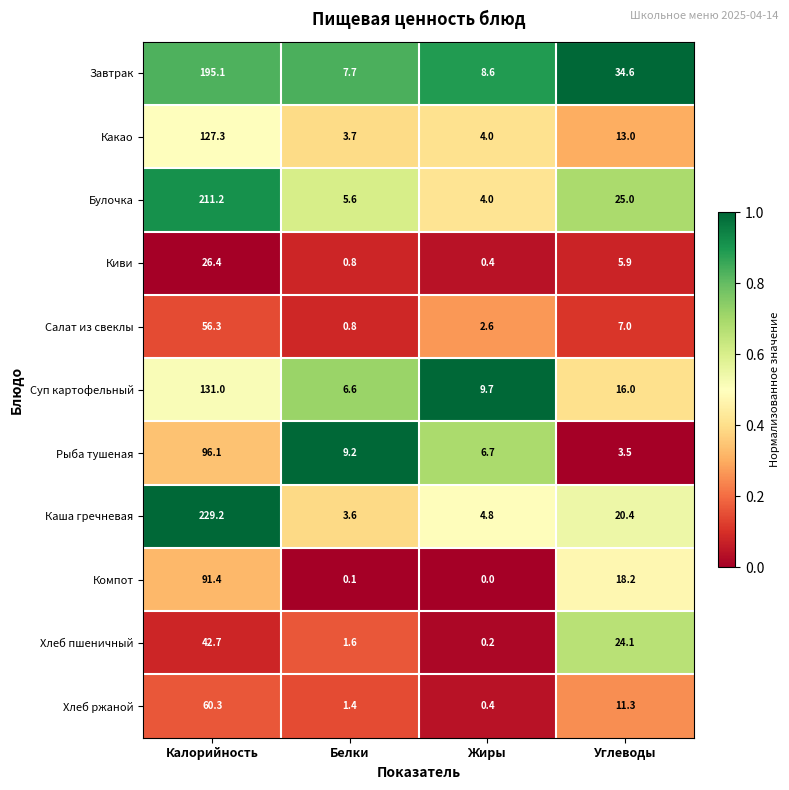

List the series in order of their peak value, lowest first.

Киви, Хлеб пшеничный, Салат из свеклы, Хлеб ржаной, Компот, Рыба тушеная, Какао, Суп картофельный, Завтрак, Булочка, Каша гречневая